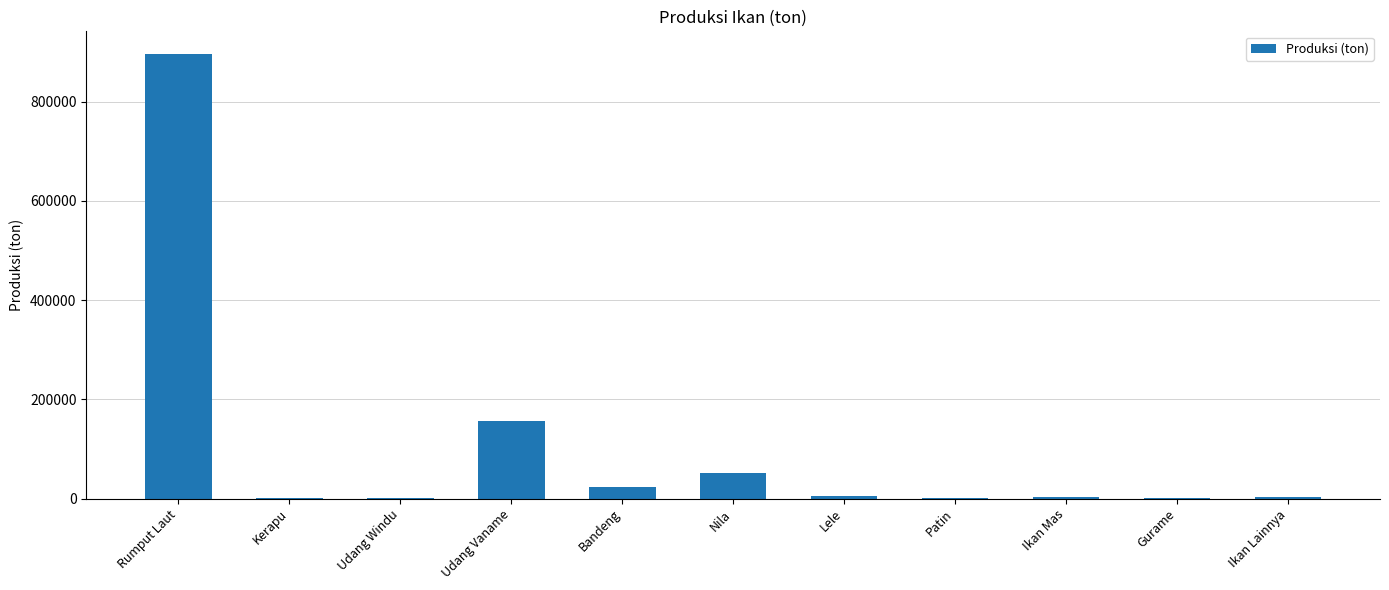

Which label corresponds to the largest value in the chart?

Rumput Laut